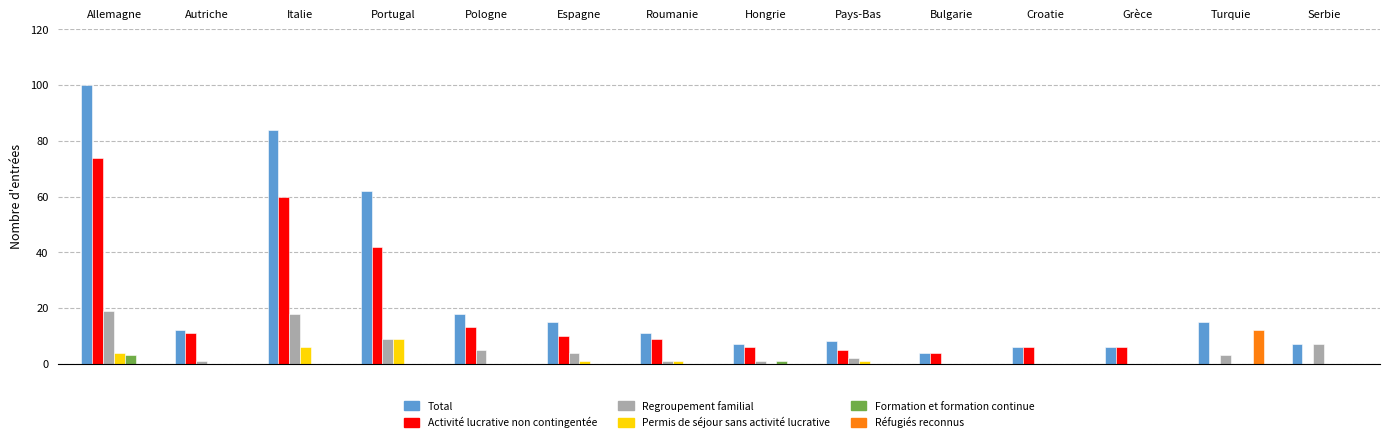

Which series changed the most between Autriche and Pays-Bas?

Activité lucrative non contingentée